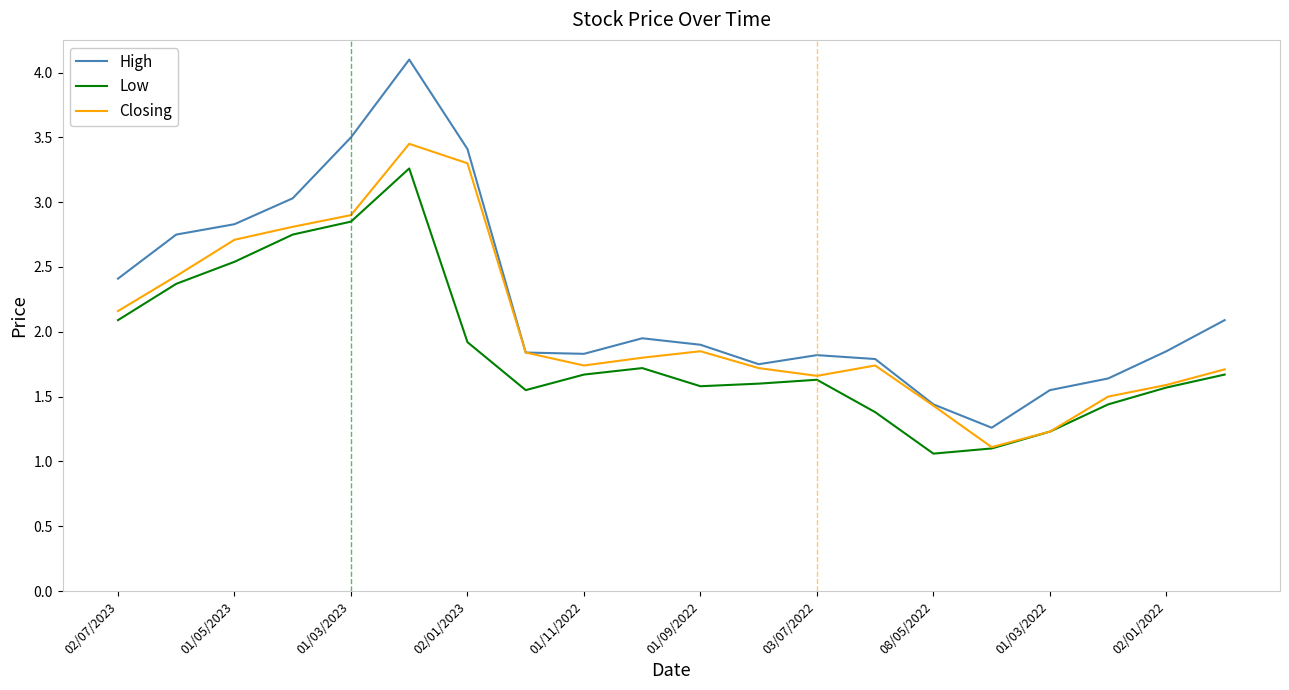

What is the smallest value displayed?

1.1